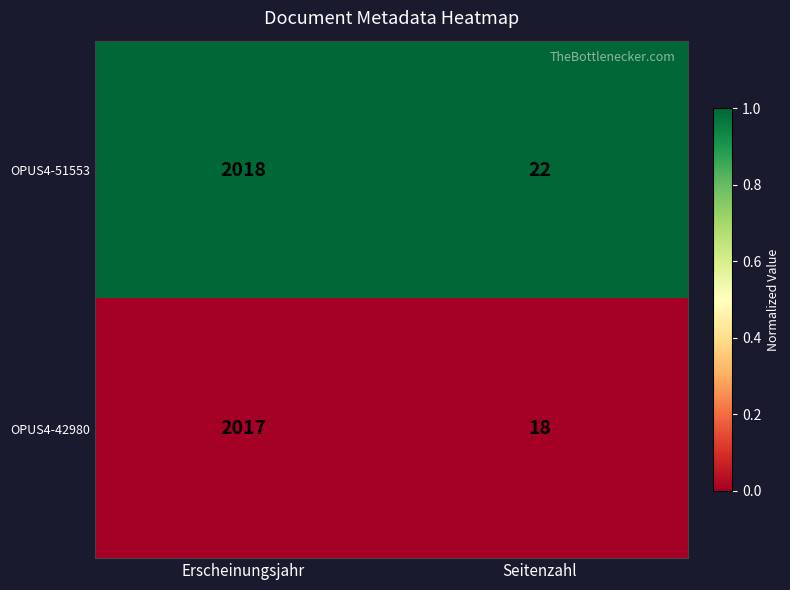

Which series has the largest range (max minus min)?

OPUS4-42980